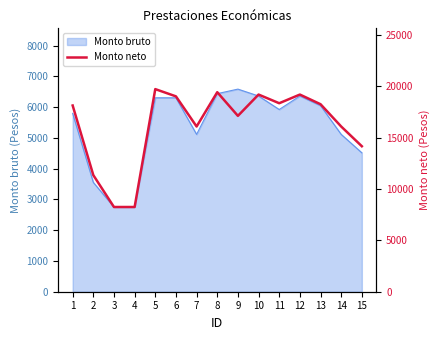

How many points are lower than both their immediate neighbors (excluding endpoints)?

3